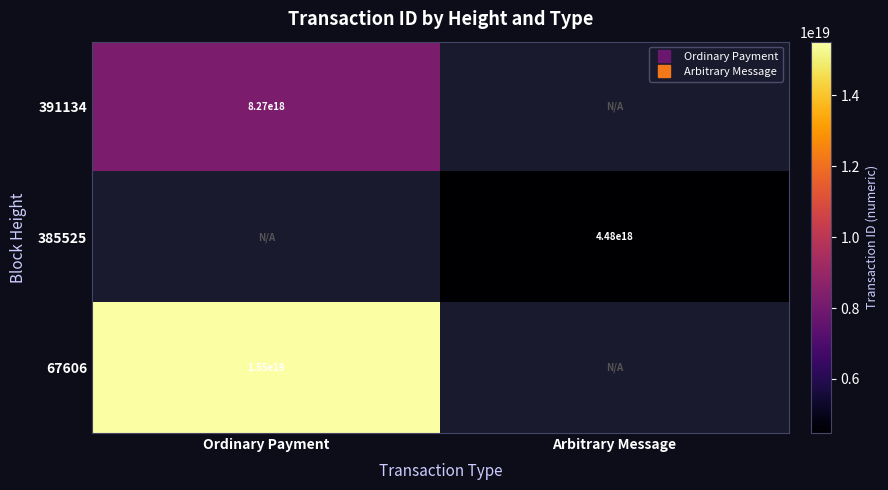

Which label corresponds to the largest value in the chart?

Ordinary Payment